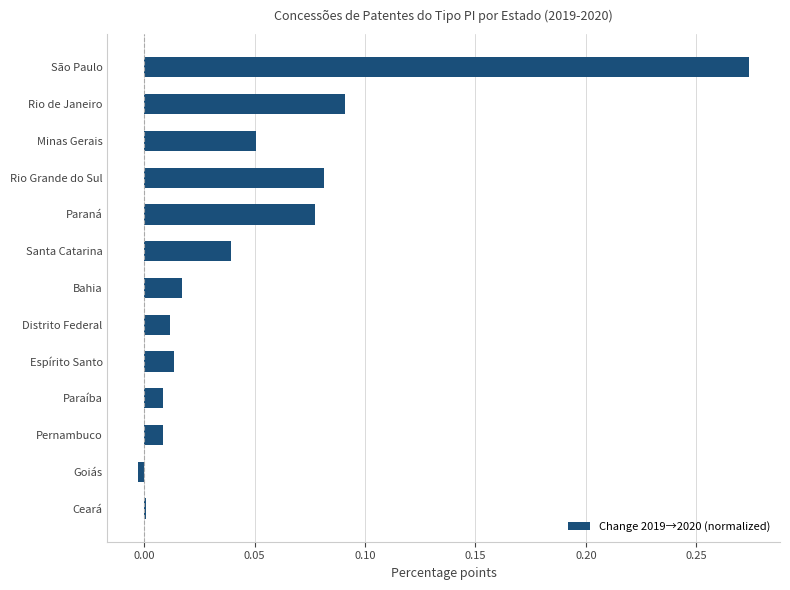

Is it true that the value at Santa Catarina is 0.0?

True